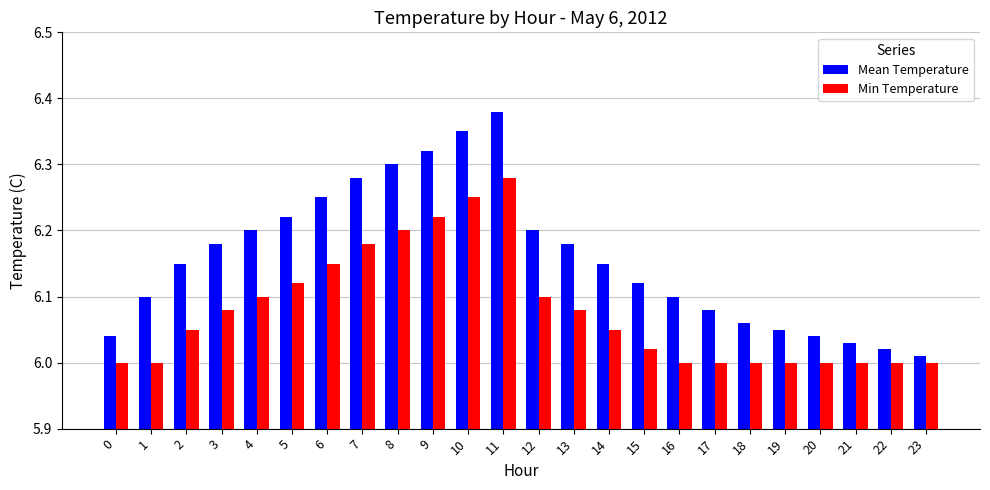

The value of Min Temperature at 8 is 3.9. True or false?

False